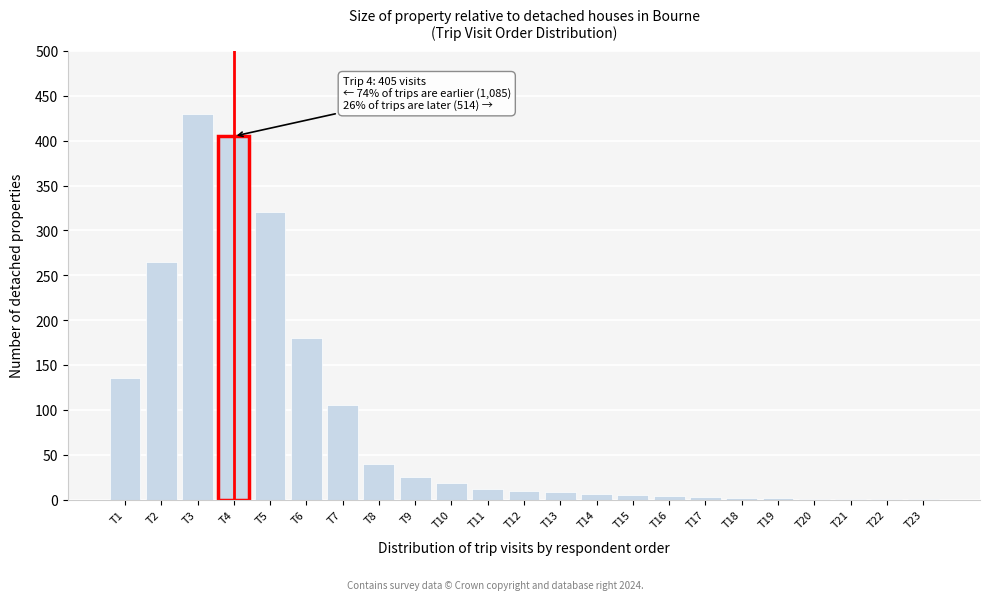

The value at T3 is 170. True or false?

False